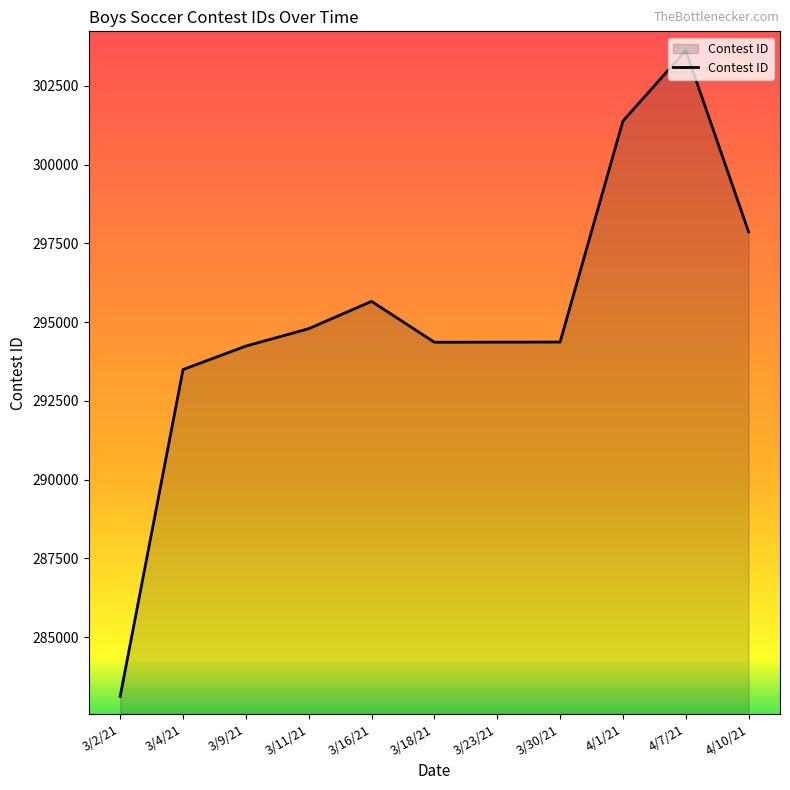

What is the difference between the values at 3/11/21 and 3/18/21?

430